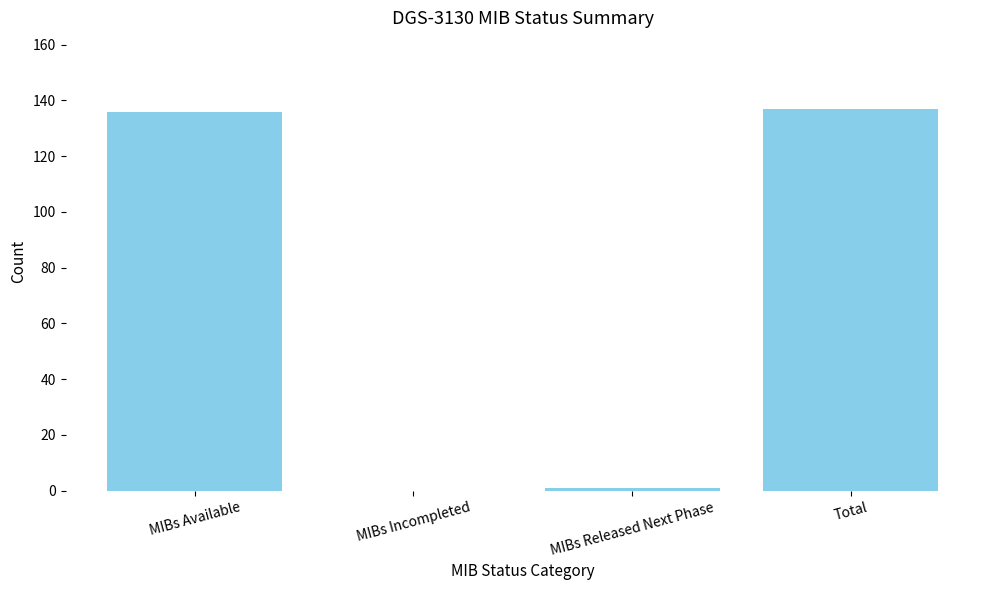

Reading left to right, extract all data points from this chart.

MIBs Available=136	MIBs Incompleted=0	MIBs Released Next Phase=1	Total=137